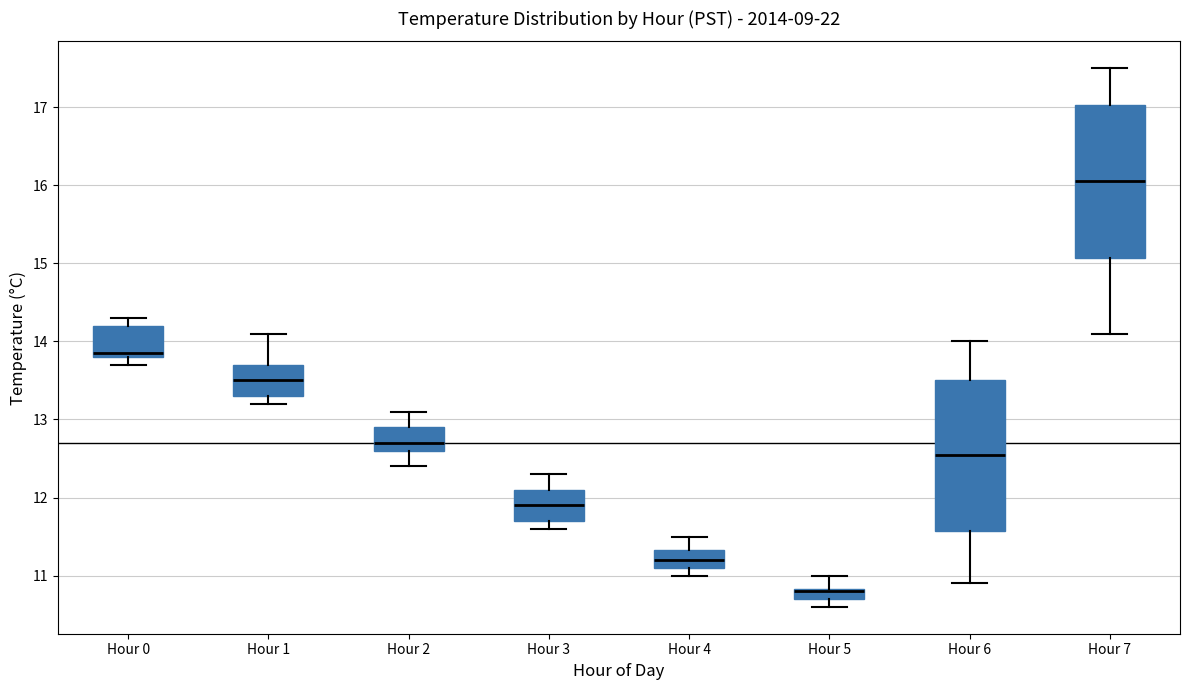

Where is the lower edge of the box for Hour 0 on the y-axis? The values are not printed on the chart, so give them approximately, as read against the axis.

13.8